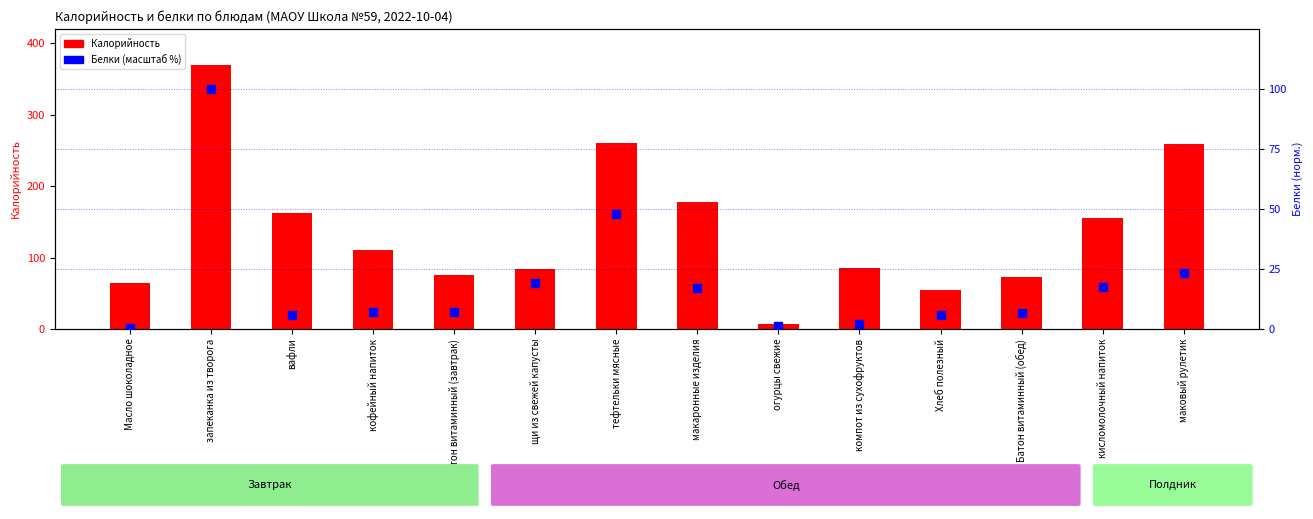

Which series has the largest Y range (max minus min)?

Калорийность